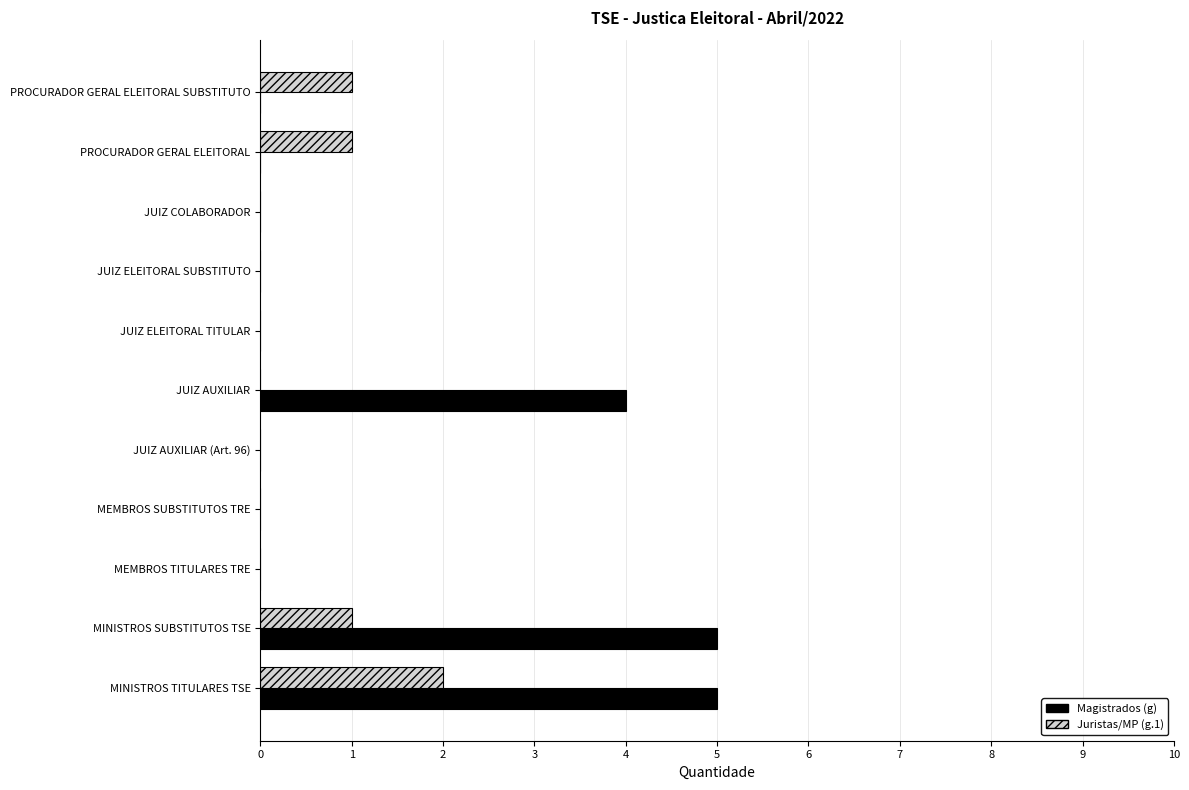

True or false: Magistrados (g) has a value of 4 at JUIZ AUXILIAR.

True